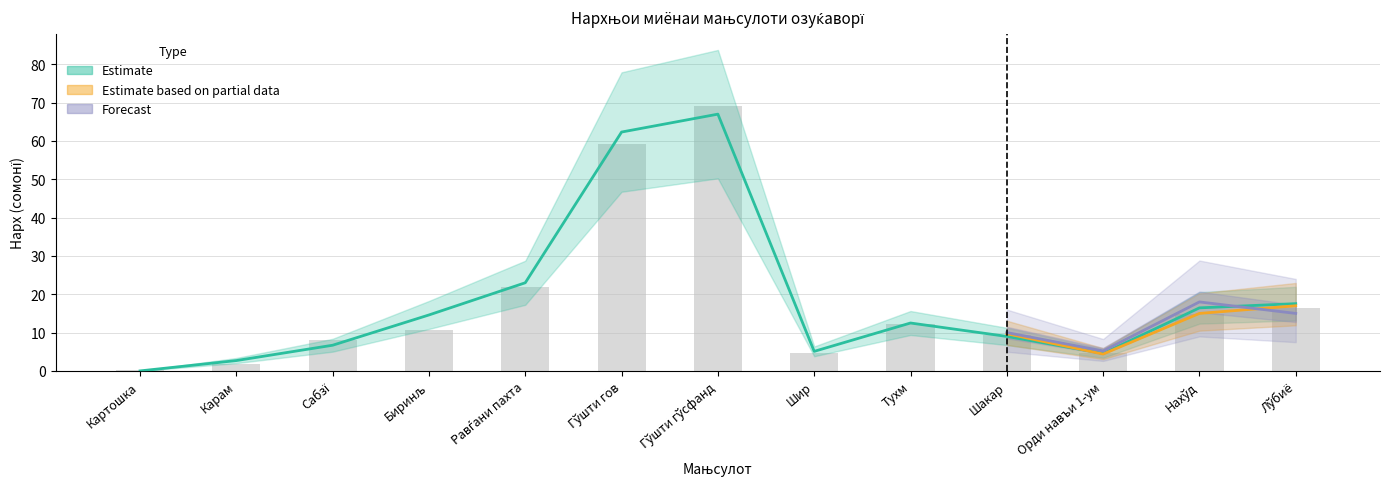

At how many categories does at least one series exceed 35?

2